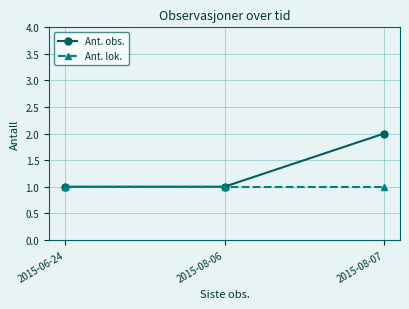

What is the value of the Ant. obs. point at the 3rd from the left?

2